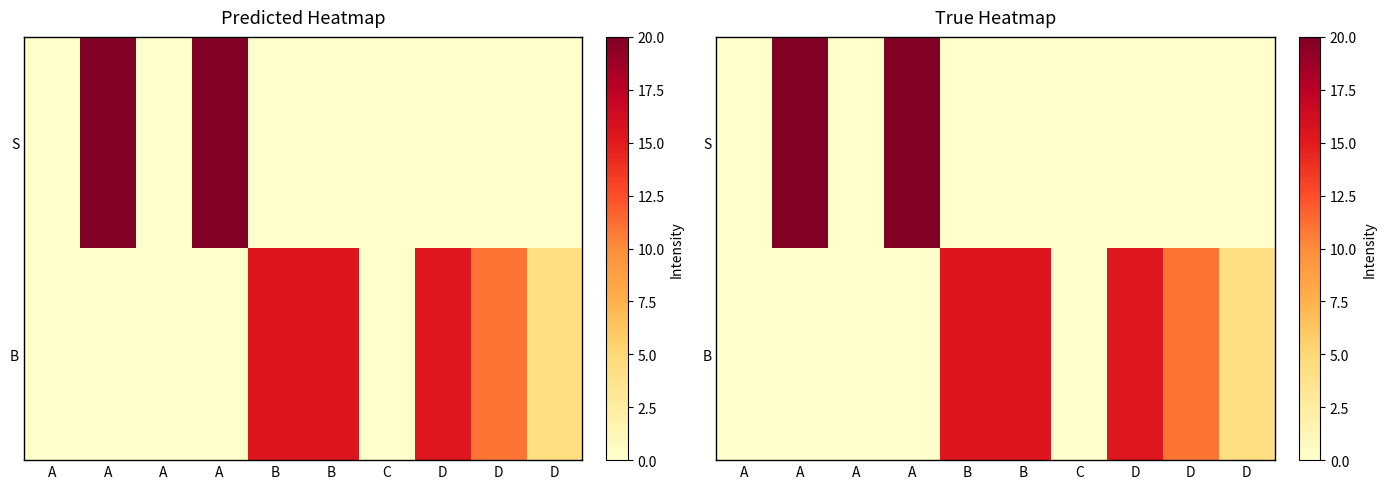

How many distinct data groups are displayed?

2